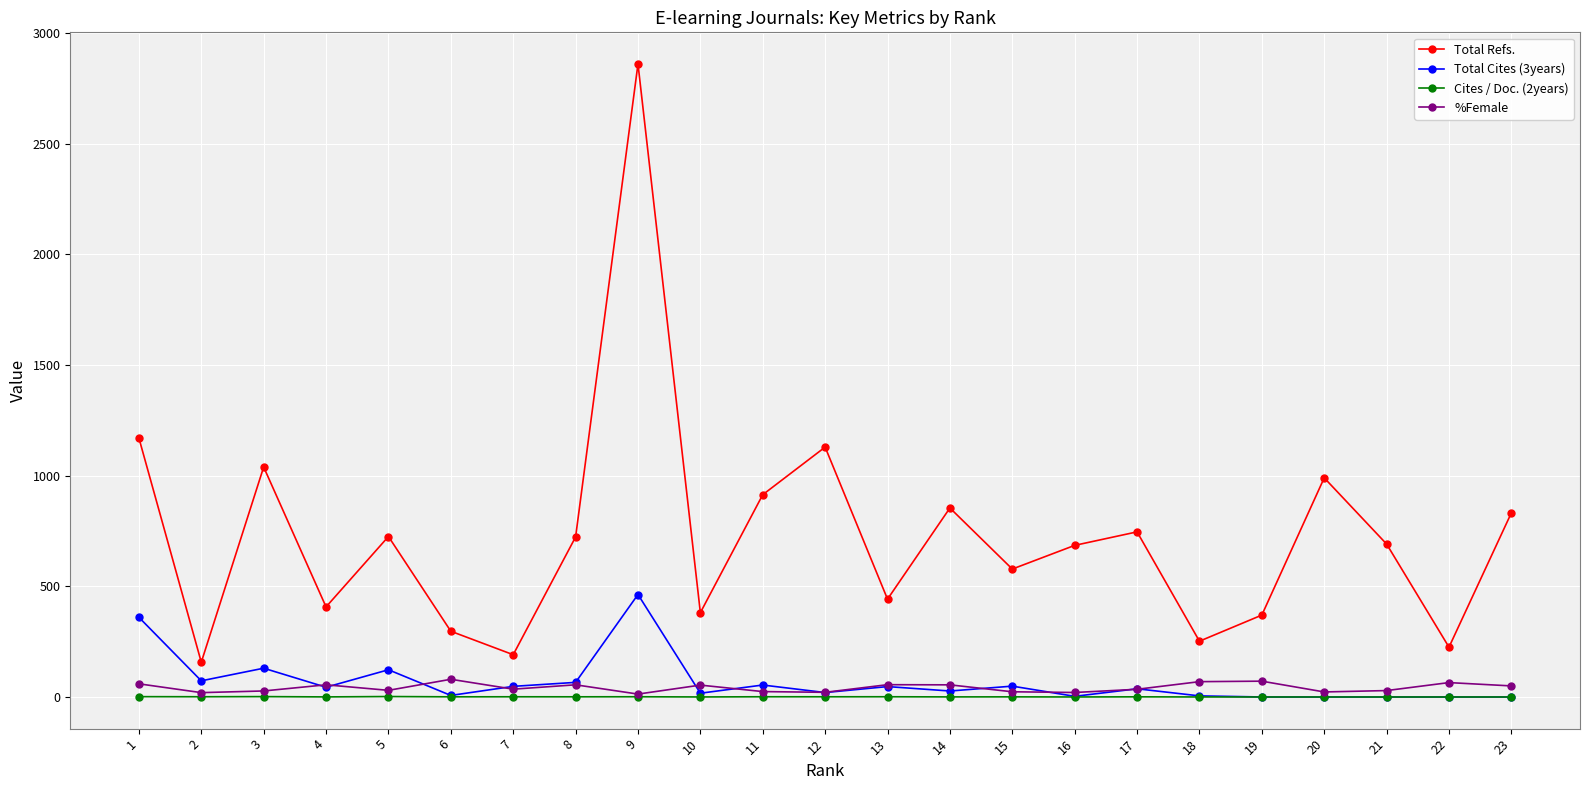

True or false: Total Cites (3years) has more than 2 interior local peaks.

True